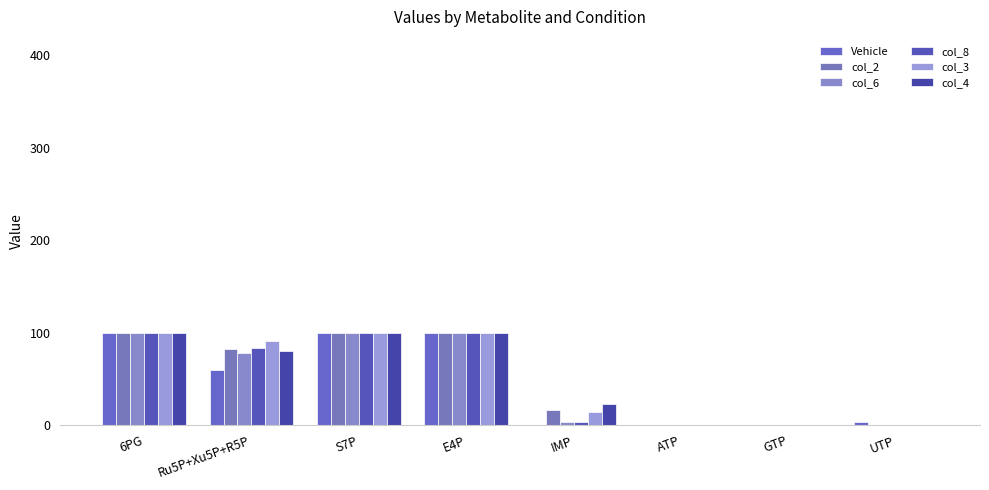

The value of Vehicle at S7P is 100.0. True or false?

True